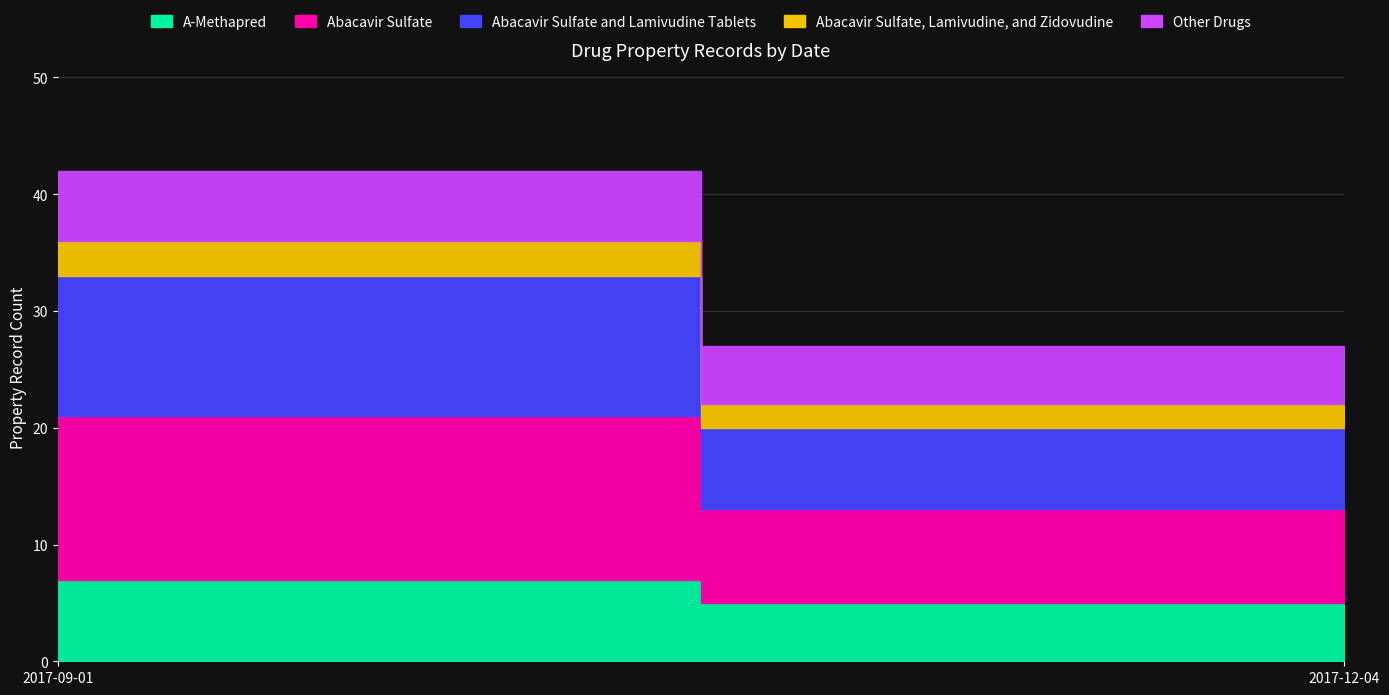

Rank the categories by Other Drugs value from lowest to highest.

2017-12-04, 2017-09-01